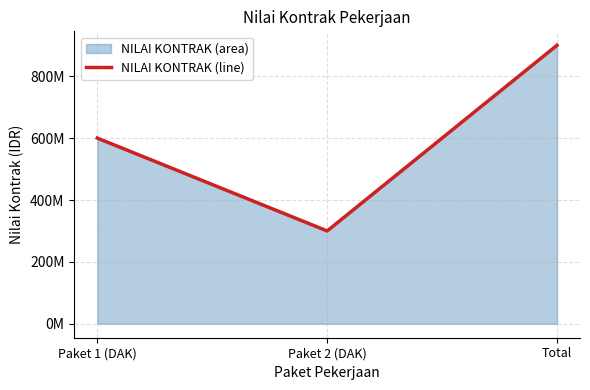

List the labels in order of value, largest first.

Total, Paket 1 (DAK), Paket 2 (DAK)